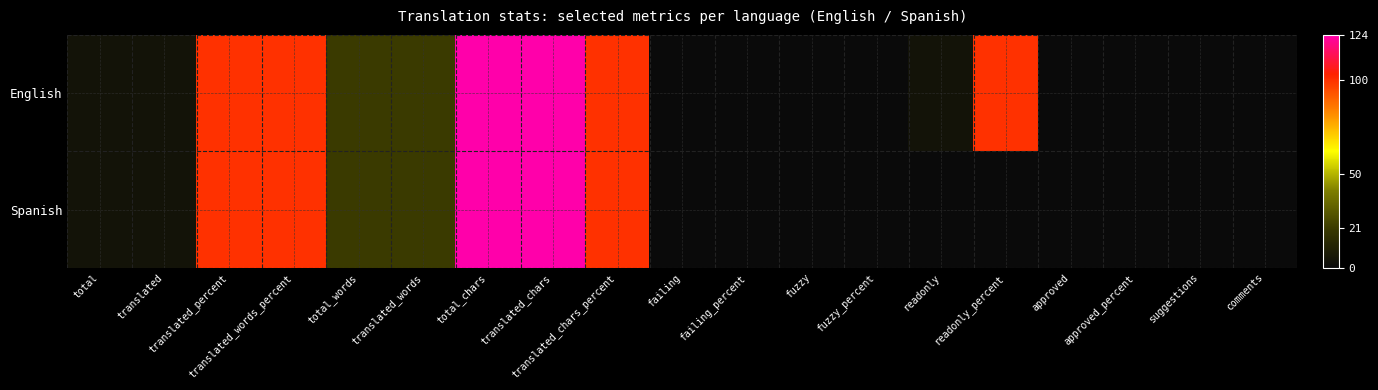

Which has a higher value, total_chars or total?

total_chars